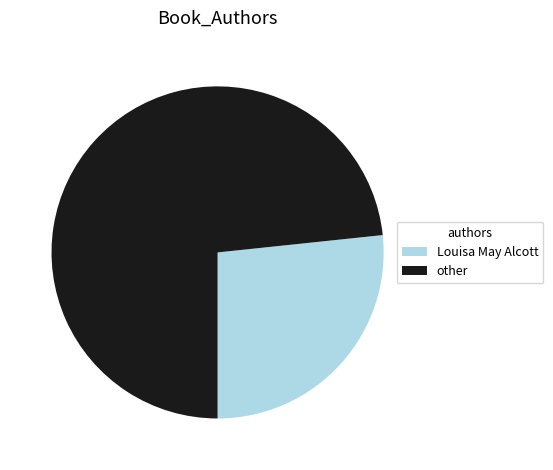

How many segments does this pie chart have?

2